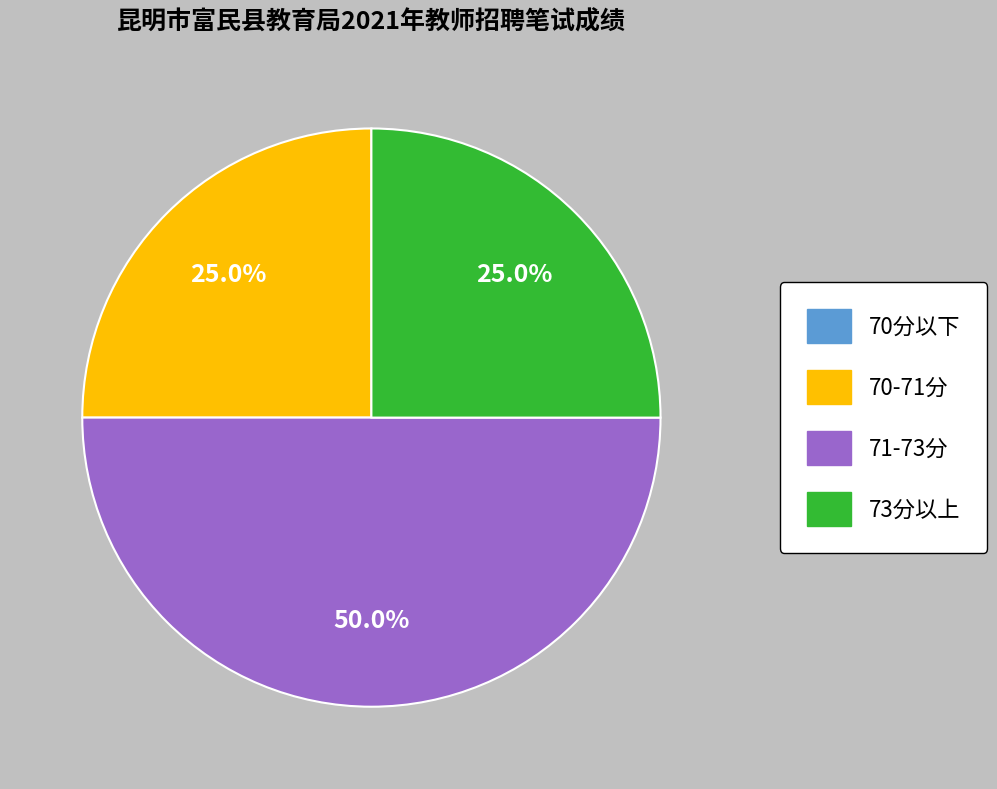

To the nearest percent, what is the difference between the largest and smallest slice percentages?

50%